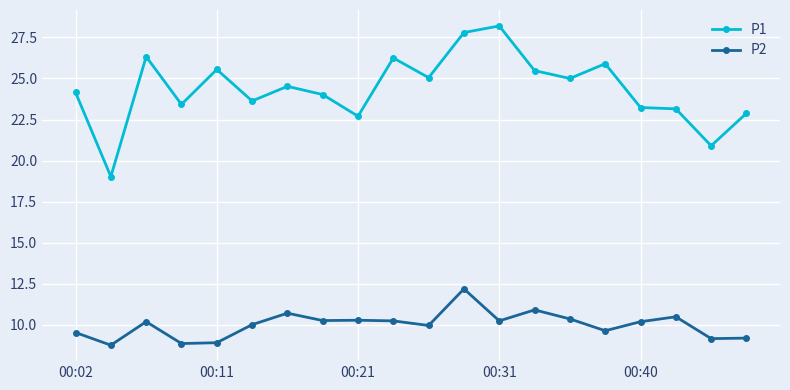

What is the smallest value displayed?

8.8